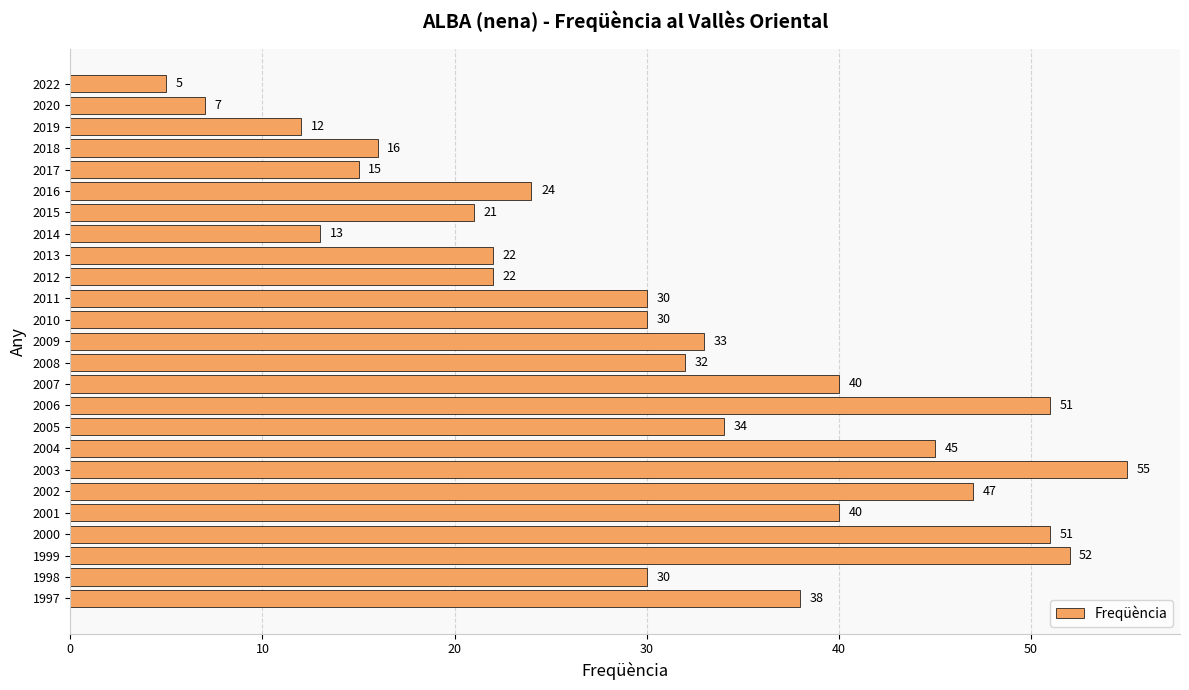

What is the value of the 9th bar from the top?

22